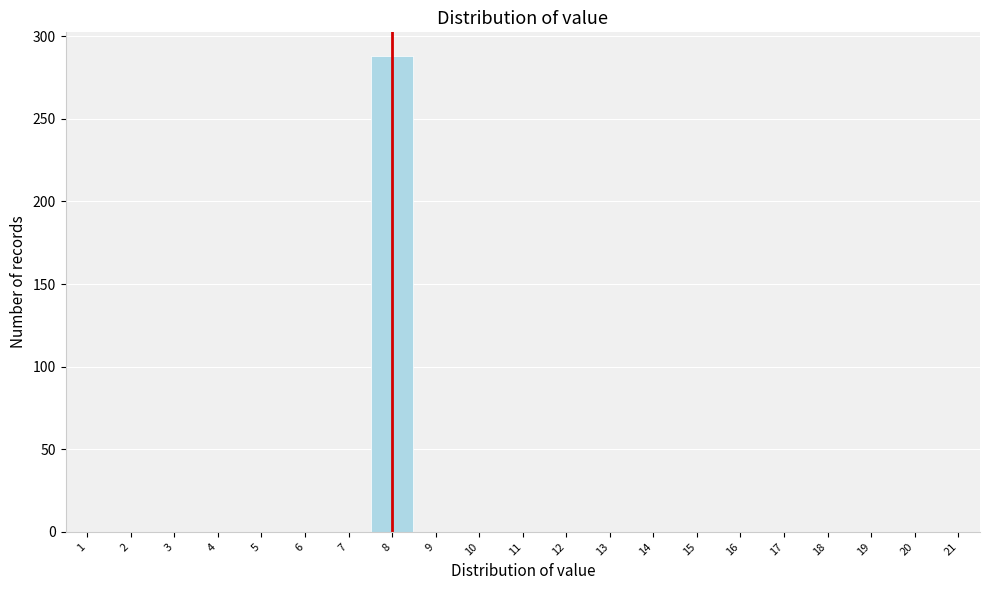

Reading left to right, transcribe this chart: for each bar, give the range it covers on the x-axis and its height. The values are not printed on the chart, so give them approximately, as read against the axis.

0.5 to 1.5: 0
1.5 to 2.5: 0
2.5 to 3.5: 0
3.5 to 4.5: 0
4.5 to 5.5: 0
5.5 to 6.5: 0
6.5 to 7.5: 0
7.5 to 8.5: 290
8.5 to 9.5: 0
9.5 to 10.5: 0
10.5 to 11.5: 0
11.5 to 12.5: 0
12.5 to 13.5: 0
13.5 to 14.5: 0
14.5 to 15.5: 0
15.5 to 16.5: 0
16.5 to 17.5: 0
17.5 to 18.5: 0
18.5 to 19.5: 0
19.5 to 20.5: 0
20.5 to 21.5: 0